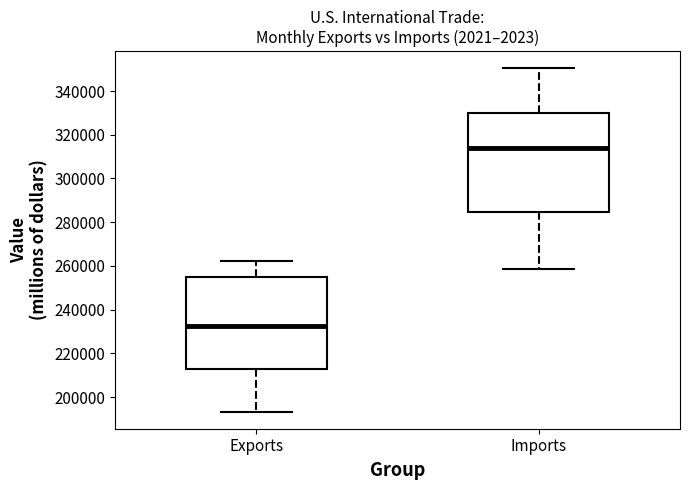

Reading left to right, read every box against the y-axis: the position of its median line, the range the box covers, and the ends of its whiskers. The values are not printed on the chart, so give them approximately, as read against the axis.

Exports: median 232000, box 212000 to 254000, whiskers 194000 to 262000
Imports: median 314000, box 284000 to 330000, whiskers 258000 to 350000